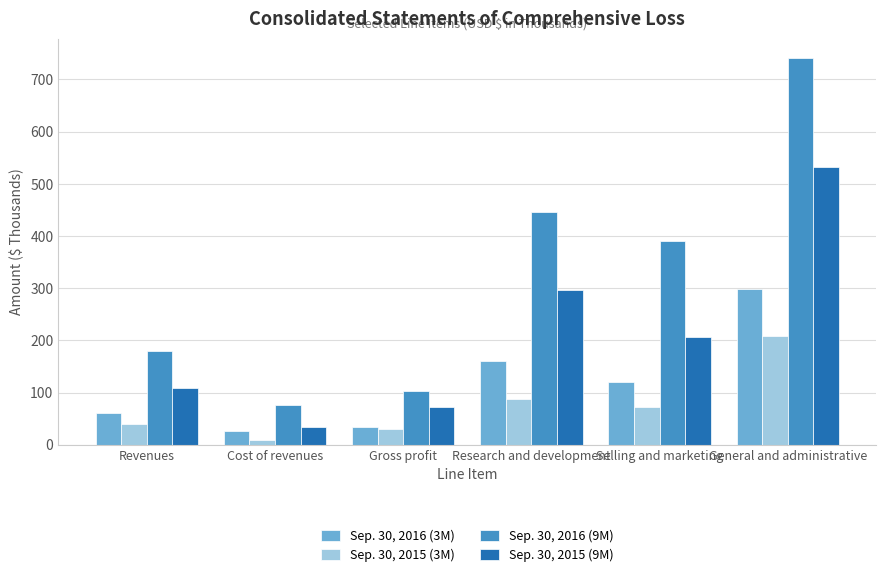

Count the number of categories in the chart.

6